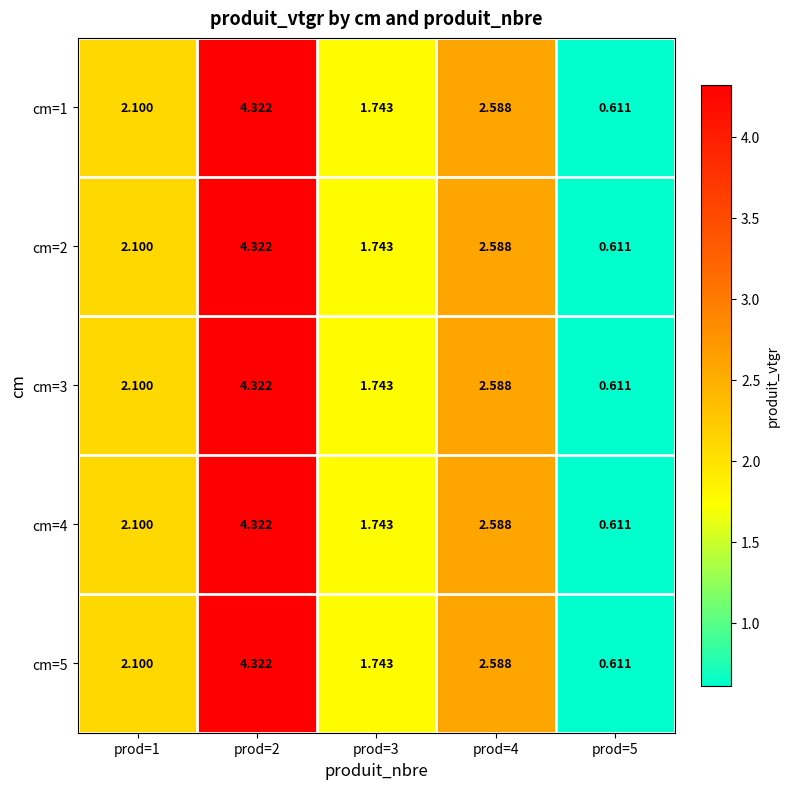

How many values in the cm=1 series exceed 2?

3